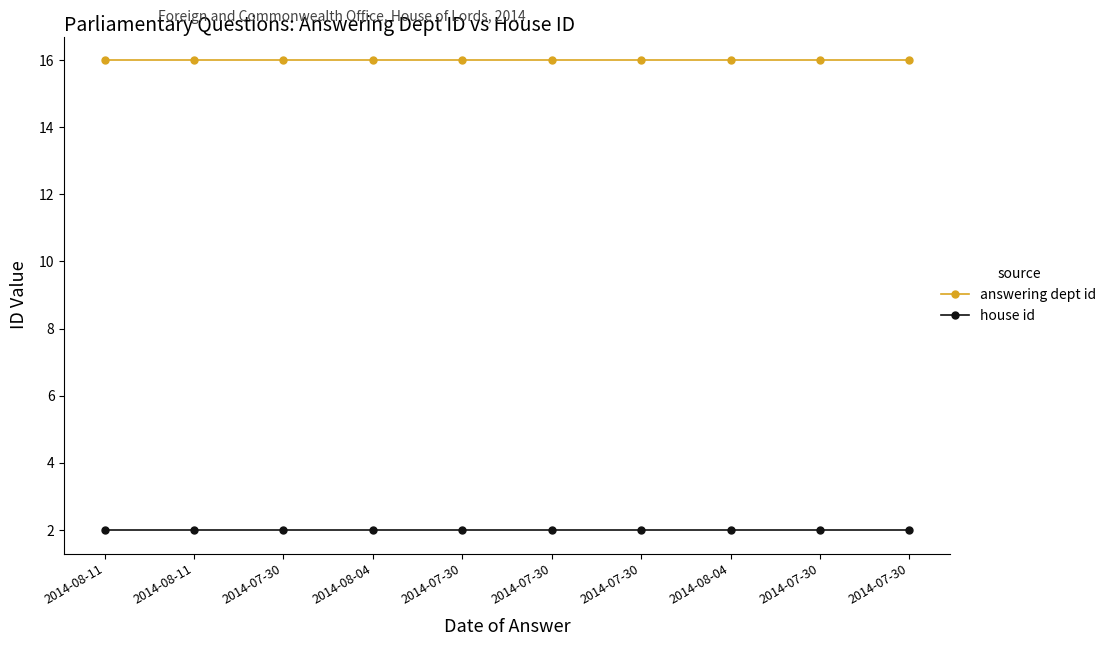

The answering dept id series shows 16 at 2014-07-30. True or false?

True